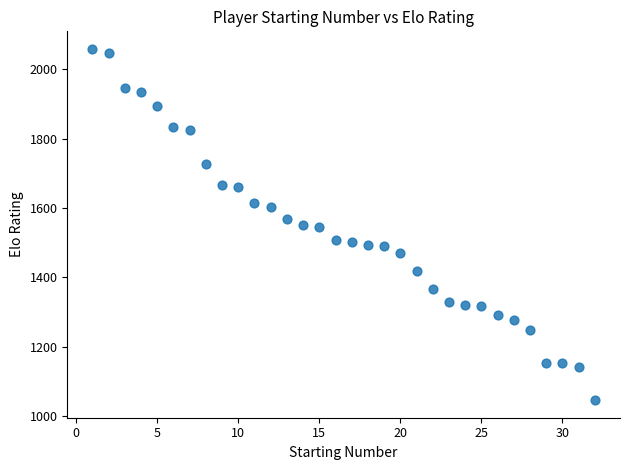

What is the range of Y values (max minus min)?

1013